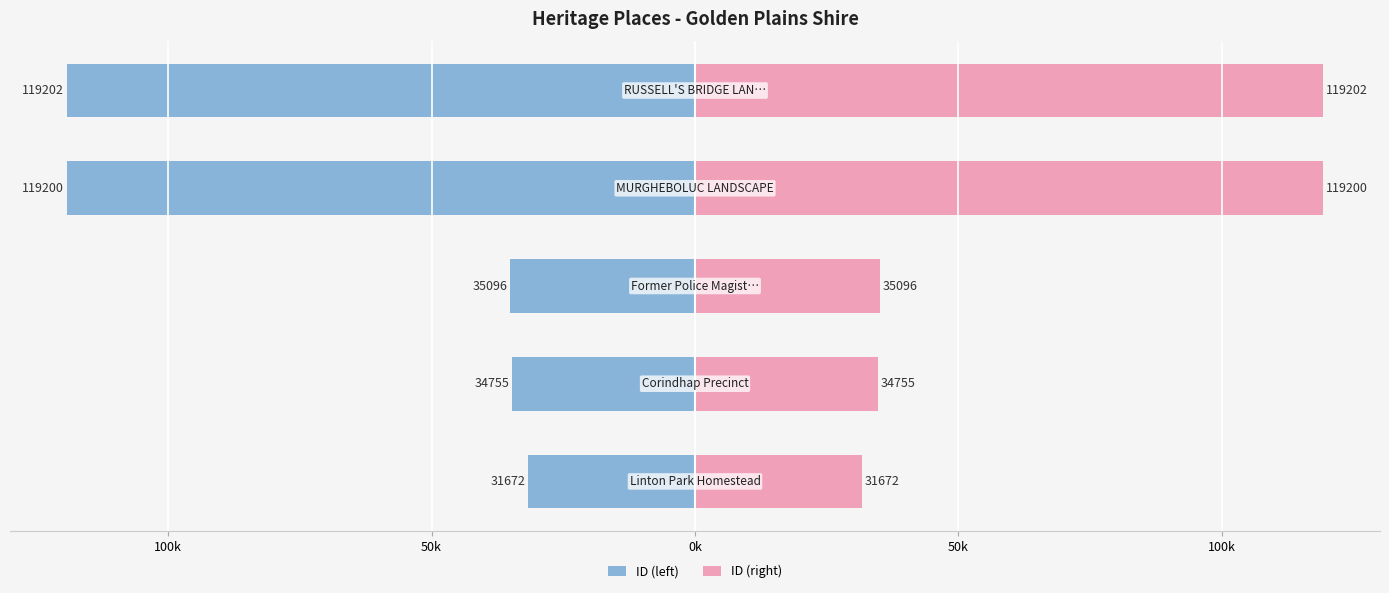

Reading left to right, what are all the values shown in this chart?

ID (left): -31.7	-34.8	-35.1	-119.2	-119.2
ID (right): 31.7	34.8	35.1	119.2	119.2